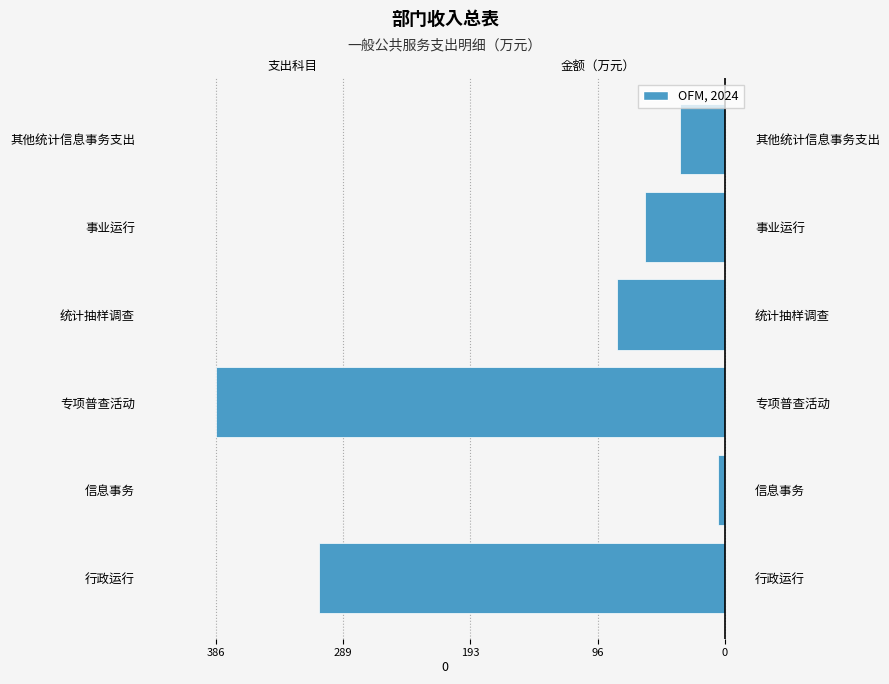

What is the difference between the maximum and minimum values?

381.4